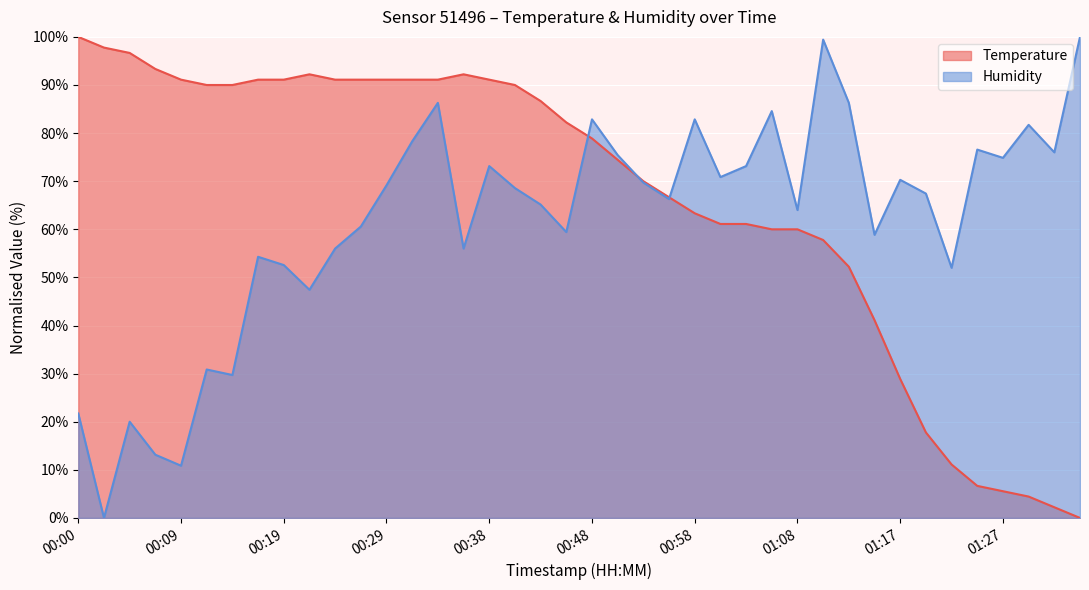

What is the label of the 40th point from the right?

00:00